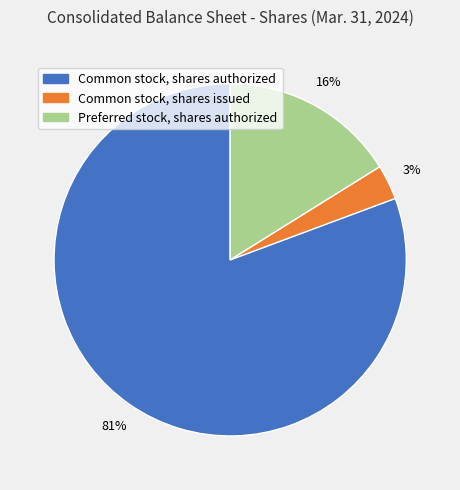

The Common stock, shares authorized slice represents 81% of the pie. True or false?

True